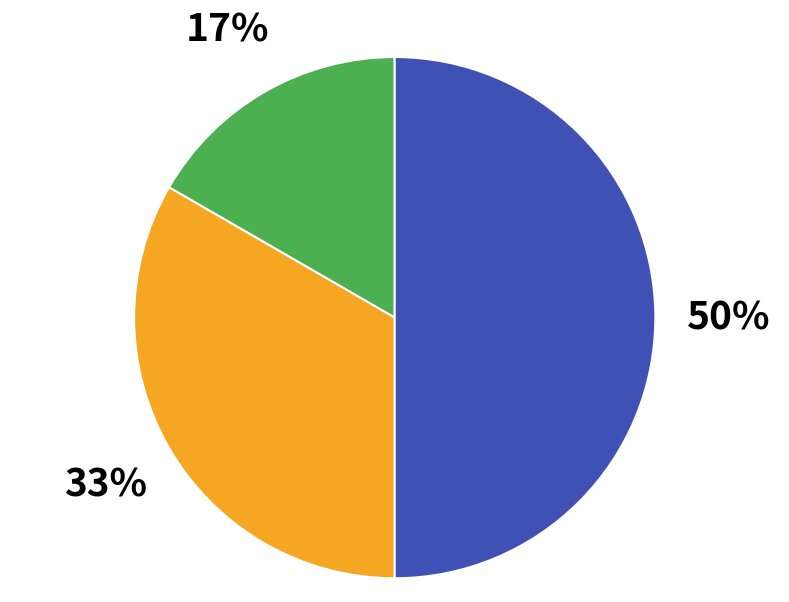

To the nearest percent, what is the average slice percentage?

33%